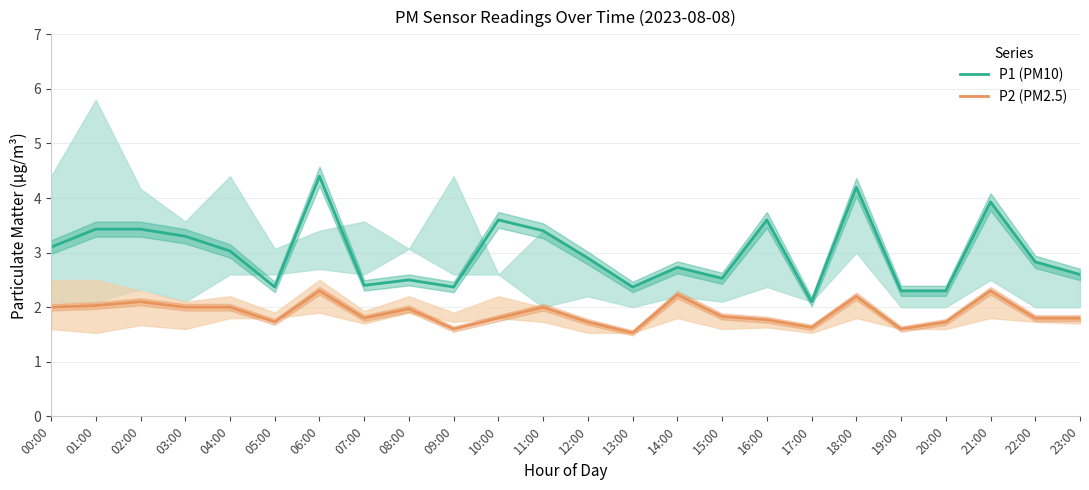

At 04:00, list the series in order from largest to smallest.

P1 (PM10), P2 (PM2.5)